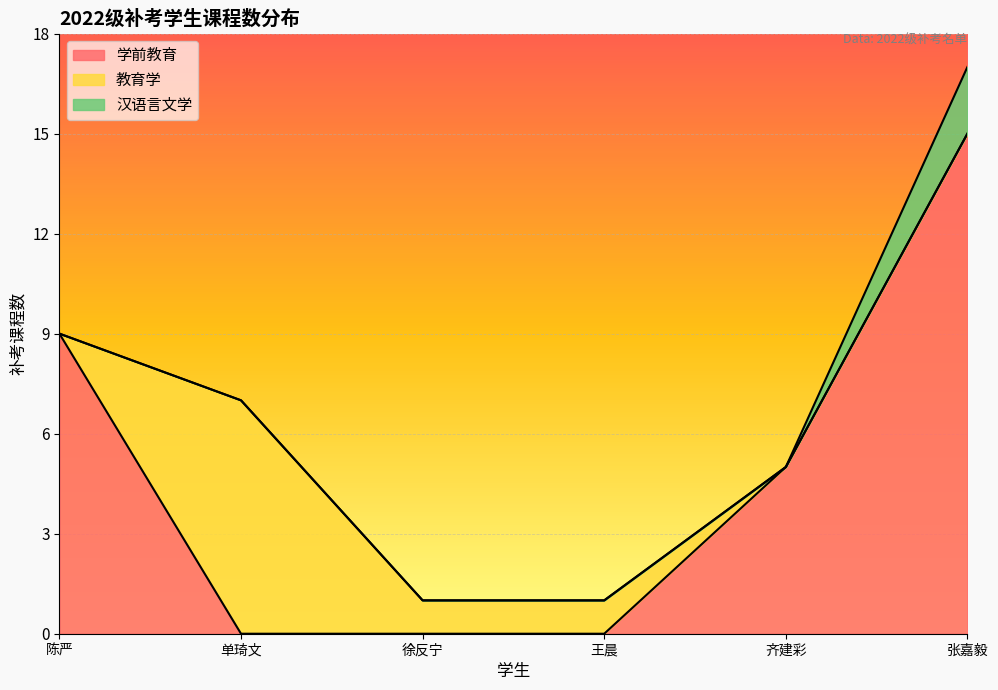

What is the total value across all series at 齐建彩?

5